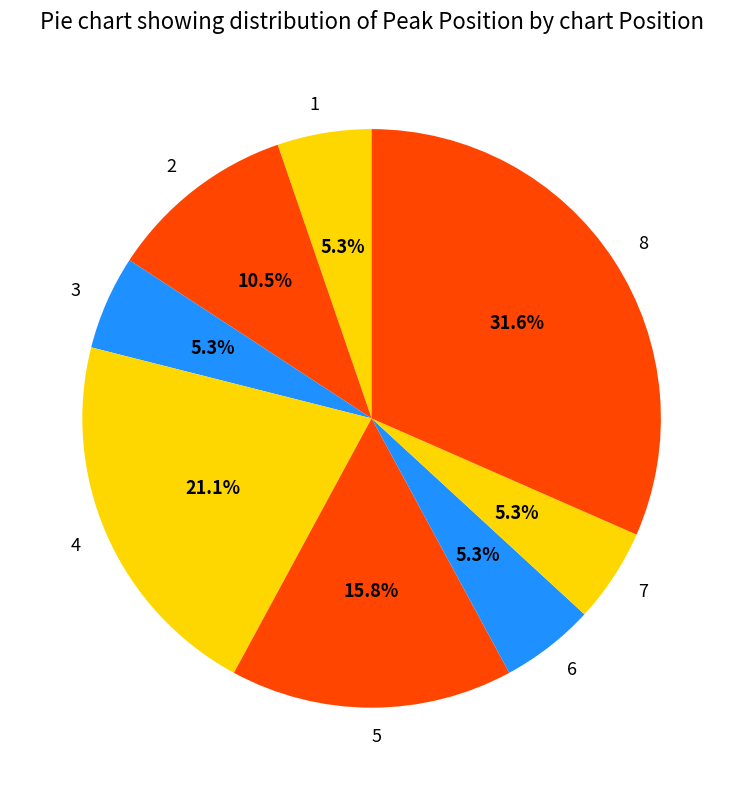

Is it true that 5 is 25% of the pie?

False